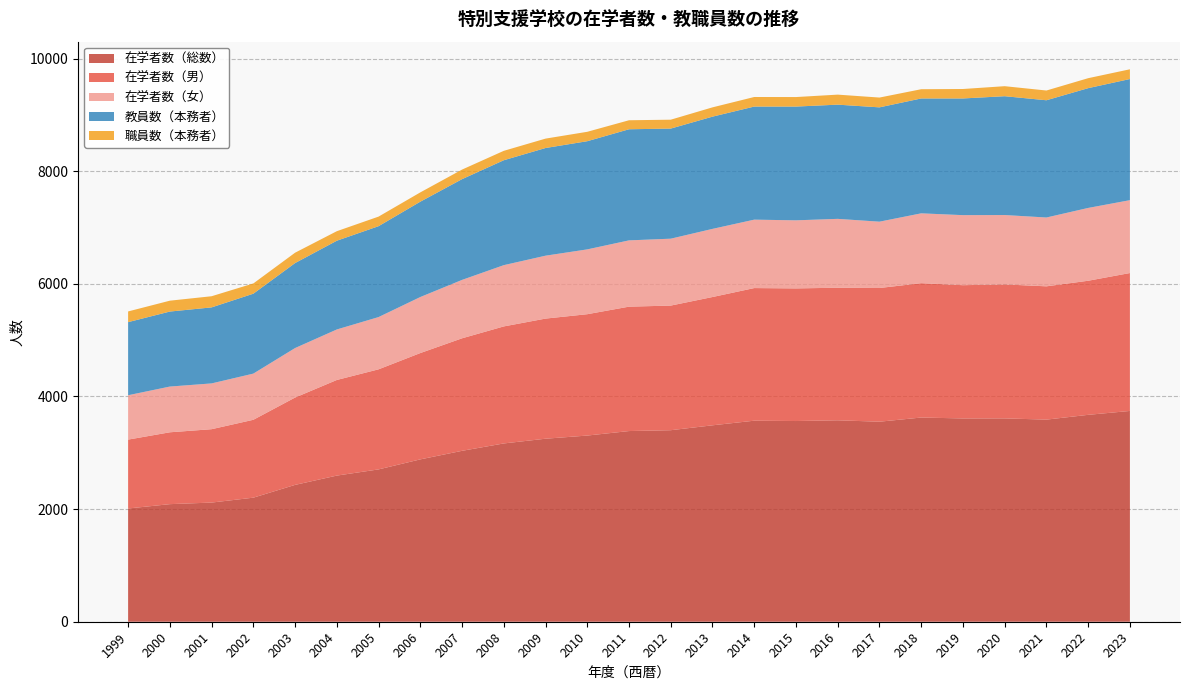

Reading left to right, what are all the values shown in this chart?

在学者数（総数）: 2011	2088	2116	2203	2430	2595	2705	2883	3035	3166	3250	3306	3386	3401	3488	3570	3564	3577	3552	3626	3610	3611	3589	3674	3743
在学者数（男）: 1223	1276	1303	1383	1551	1698	1777	1888	1998	2078	2133	2155	2209	2213	2278	2355	2355	2354	2374	2386	2366	2379	2367	2381	2449
在学者数（女）: 788	812	813	820	879	897	928	995	1037	1088	1117	1151	1177	1188	1210	1215	1209	1223	1178	1240	1244	1232	1222	1293	1294
教員数（本務者）: 1298	1332	1350	1419	1509	1576	1614	1693	1789	1863	1912	1921	1973	1955	1993	2008	2020	2028	2030	2040	2072	2110	2082	2127	2151
職員数（本務者）: 190	193	198	182	184	169	170	165	170	167	167	167	160	158	165	170	169	178	174	164	168	178	173	177	173